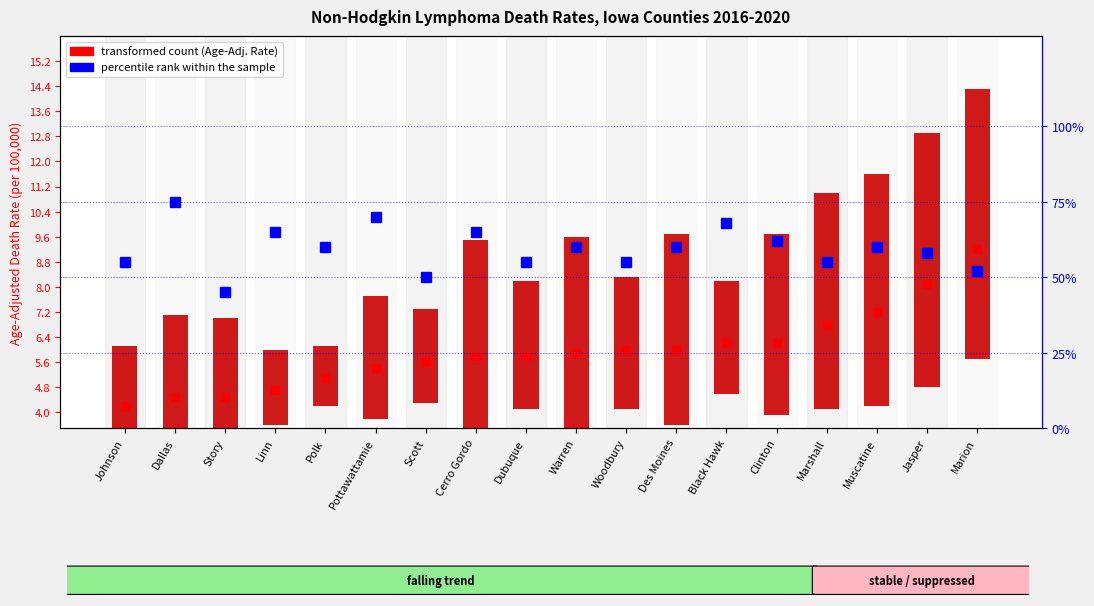

What is the minimum value shown in the chart?

0.2